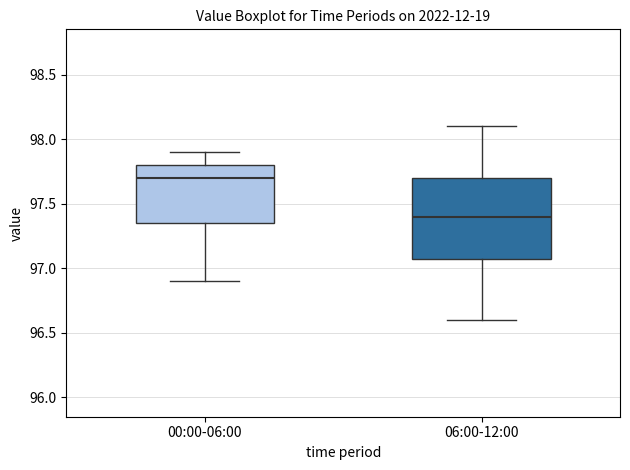

Which box is the tallest, from its lower edge to its upper edge?

06:00-12:00